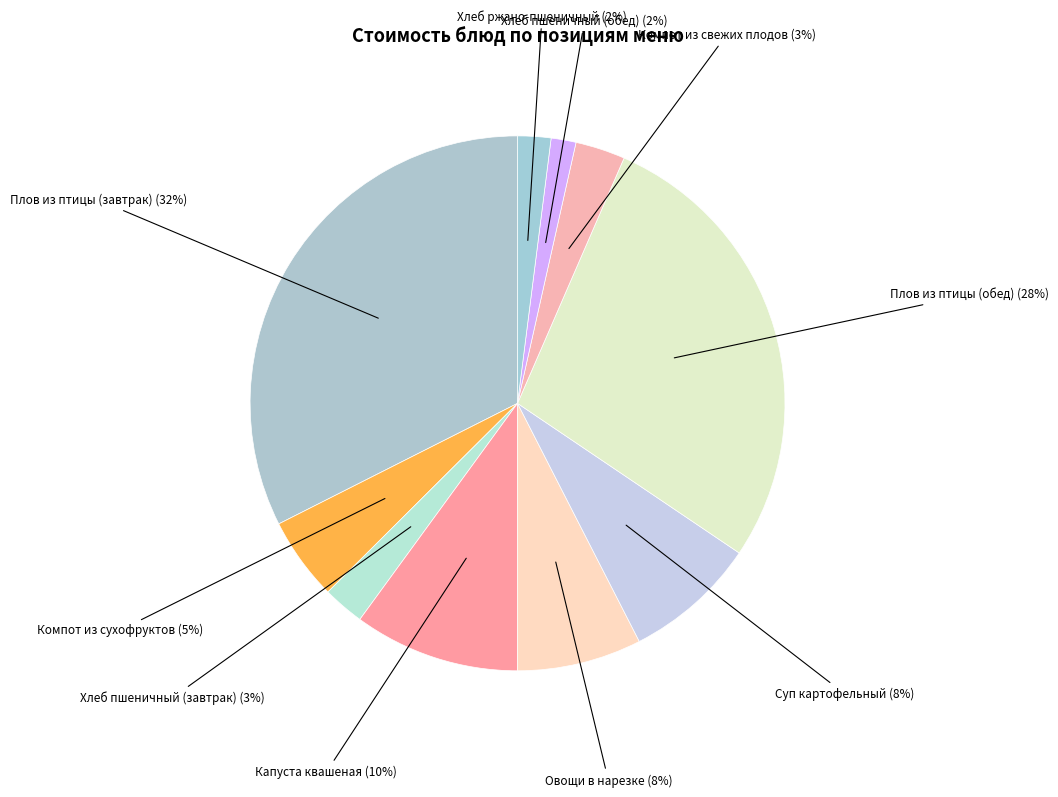

How many slices are in this pie chart?

10